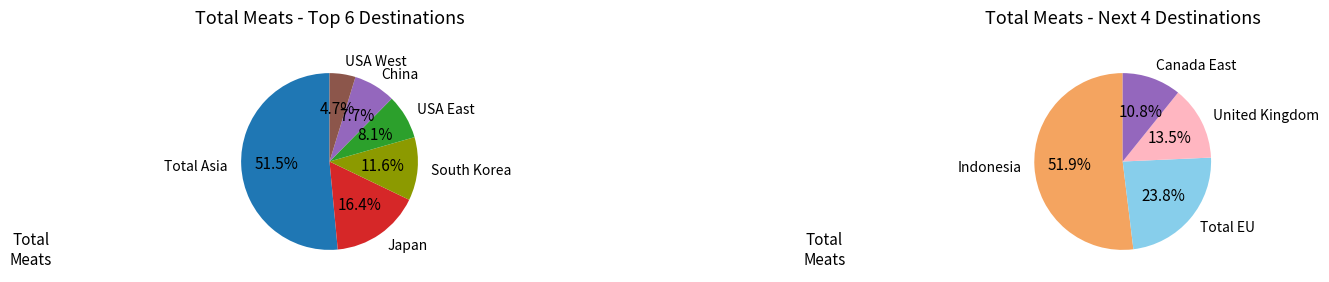

The USA West slice represents 19% of the pie. True or false?

False